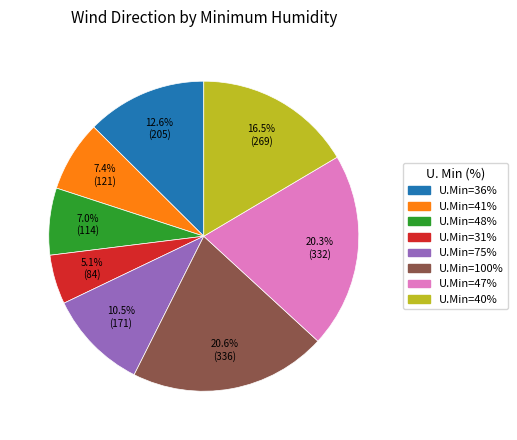

What is the ratio of the value at U.Min=40% to the value at U.Min=48%?

2.4